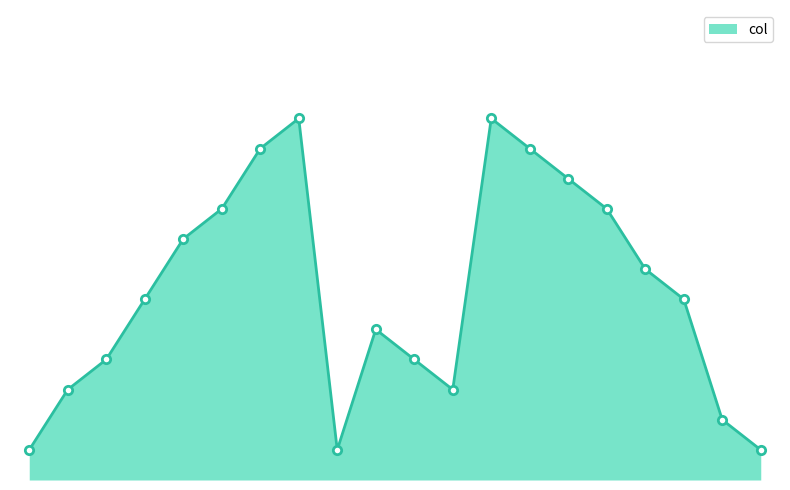

At which category does the data reach its first local peak?

Wayne